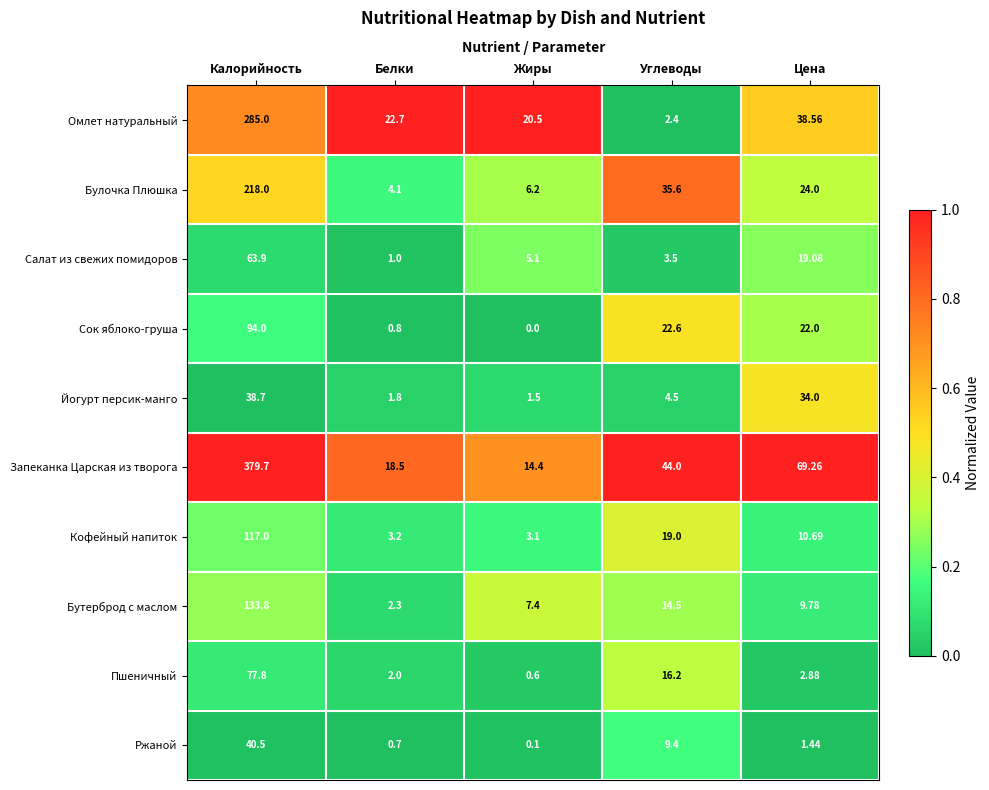

How many series are shown in this chart?

10